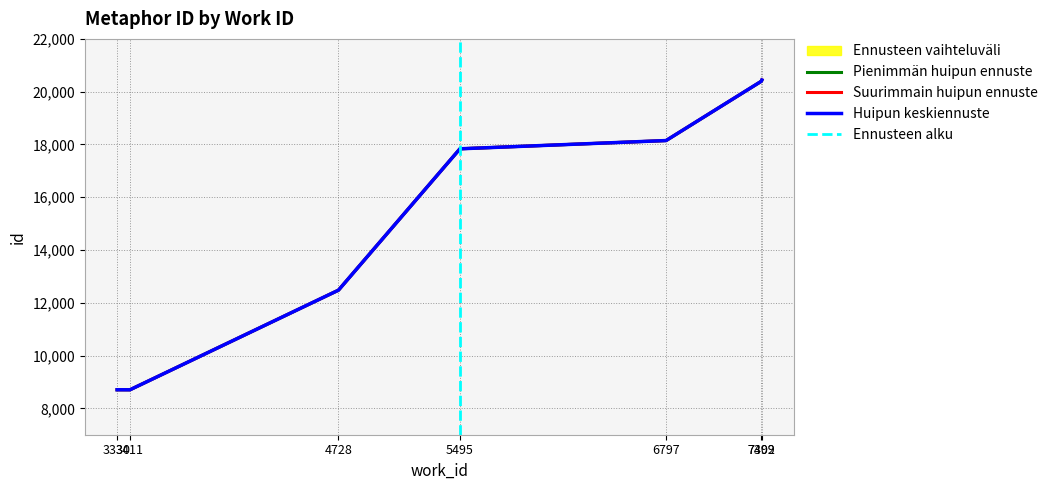

What is the maximum value shown in the chart?

20447